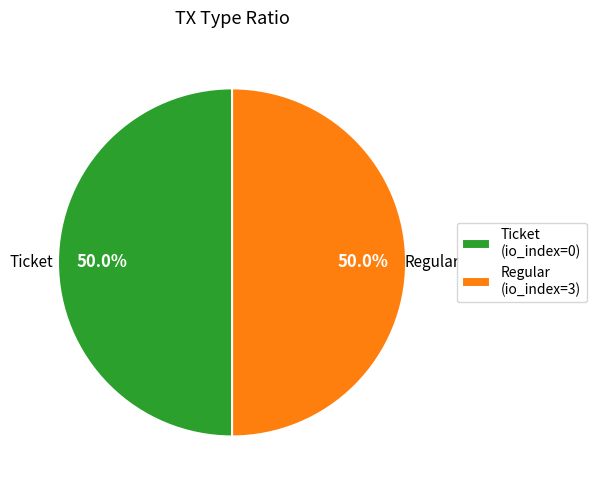

To the nearest percent, what is the difference between the Ticket and Regular slice percentages?

0%